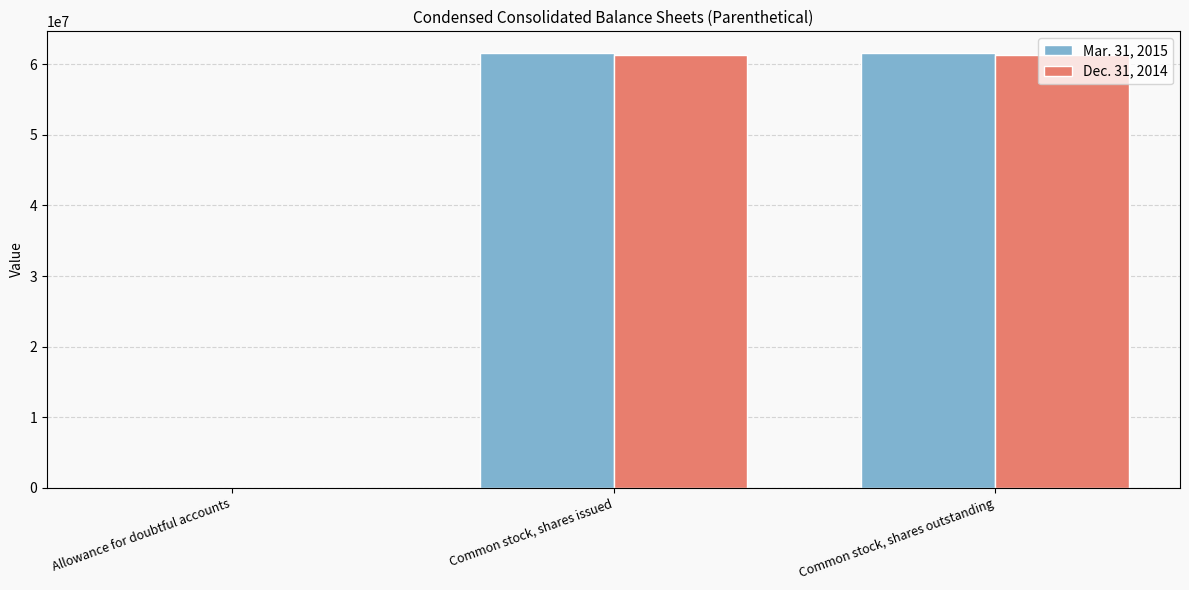

What is the sum of all Dec. 31, 2014 values?

122757246